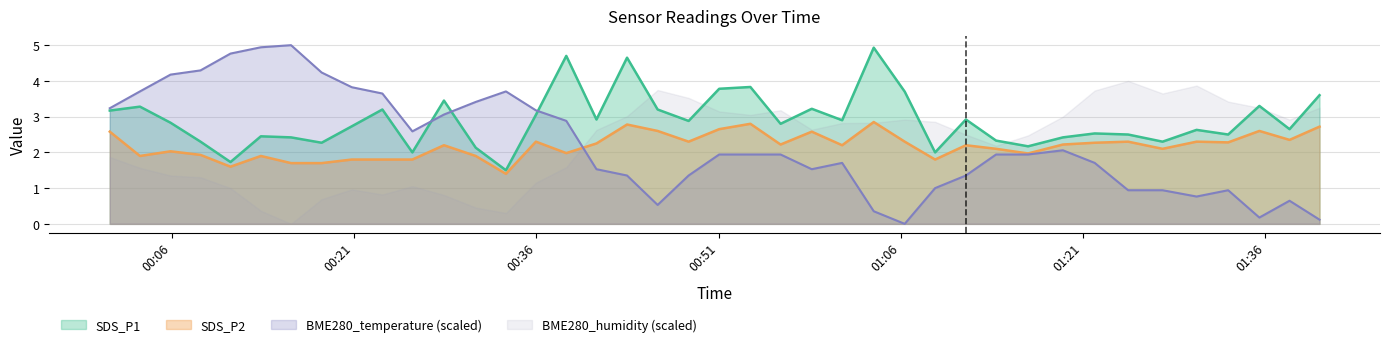

At which category does SDS_P2 reach its first local peak?

2023/07/06 00:05:54